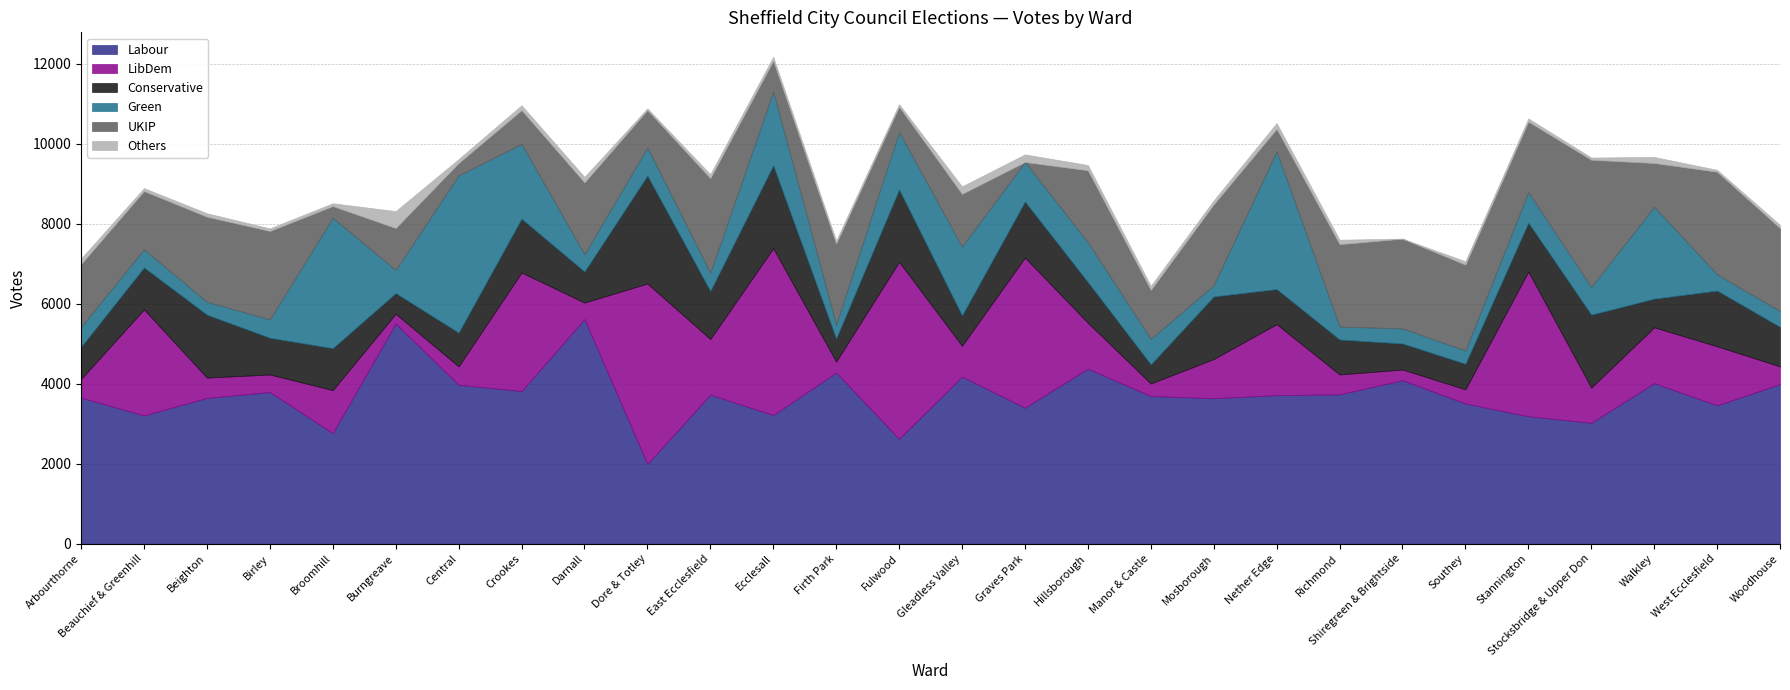

List the series in order of their peak value, highest first.

Labour, LibDem, Green, UKIP, Conservative, Others